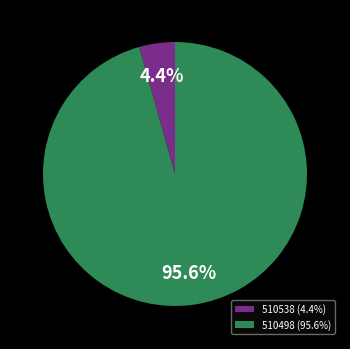

What is the largest slice in the pie chart?

510498